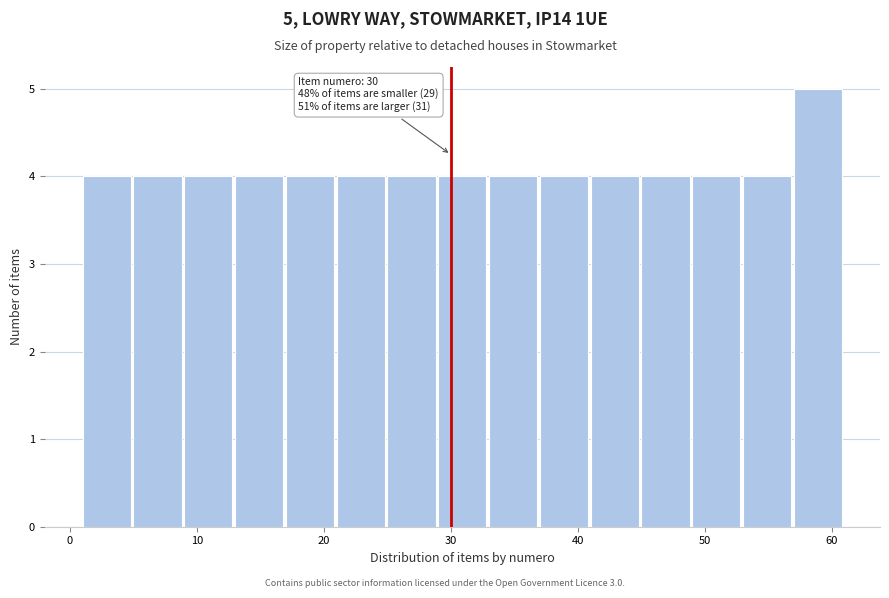

Which range on the x-axis has the tallest bar?

57 to 61